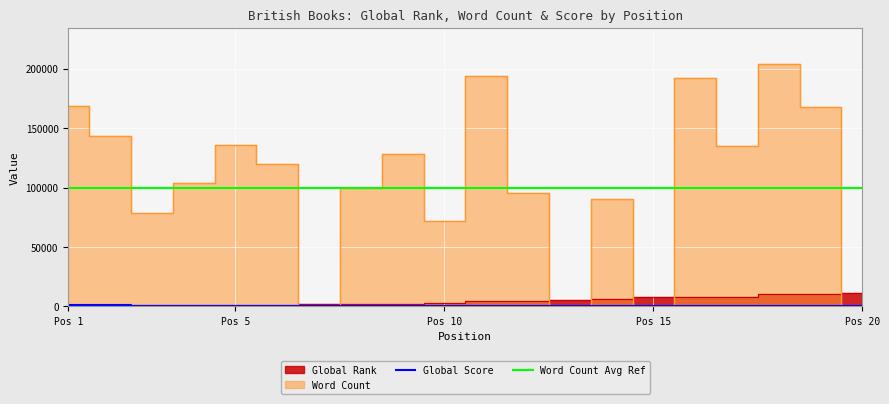

In Word Count, how many points are lower than both neighbors (excluding endpoints)?

6